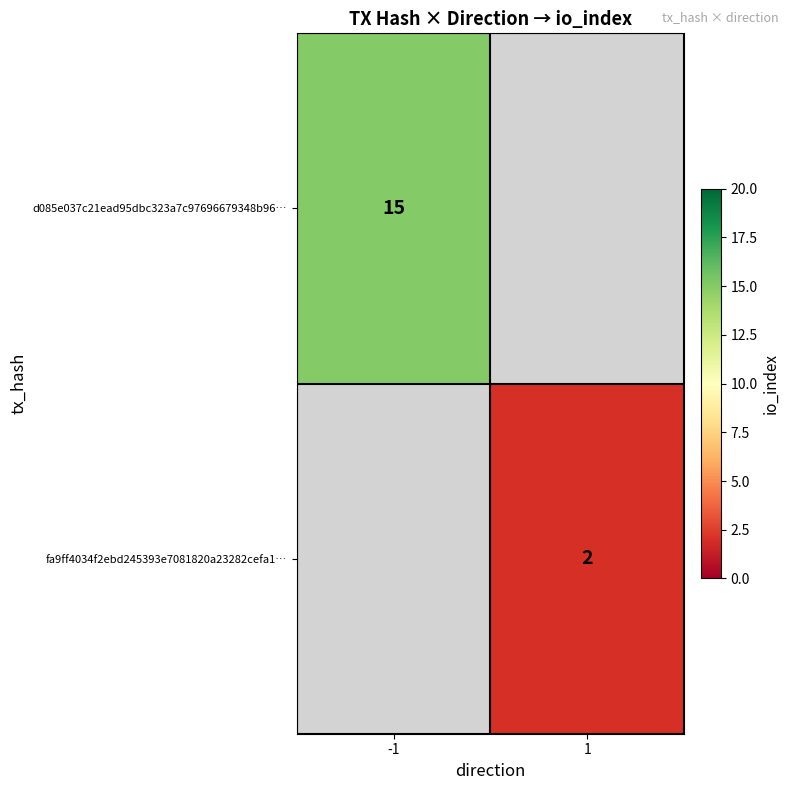

The d085e037c21ead95dbc323a7c97696679348b96… series shows 15 at -1. True or false?

True